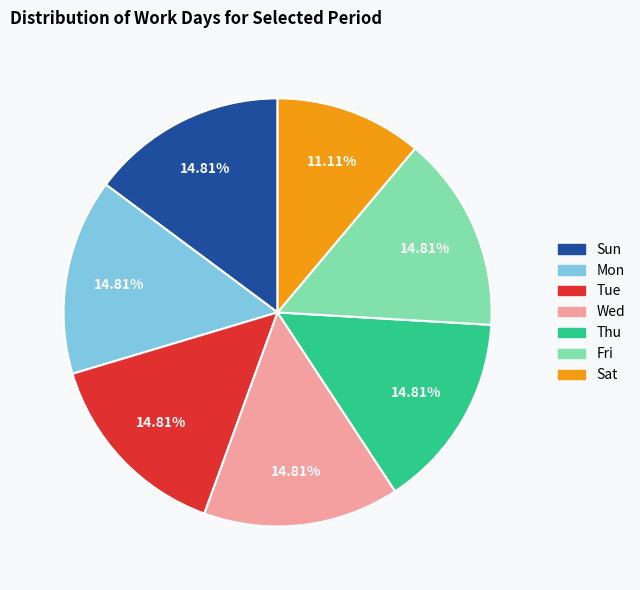

To the nearest percent, what is the difference between the largest and smallest slice percentages?

4%